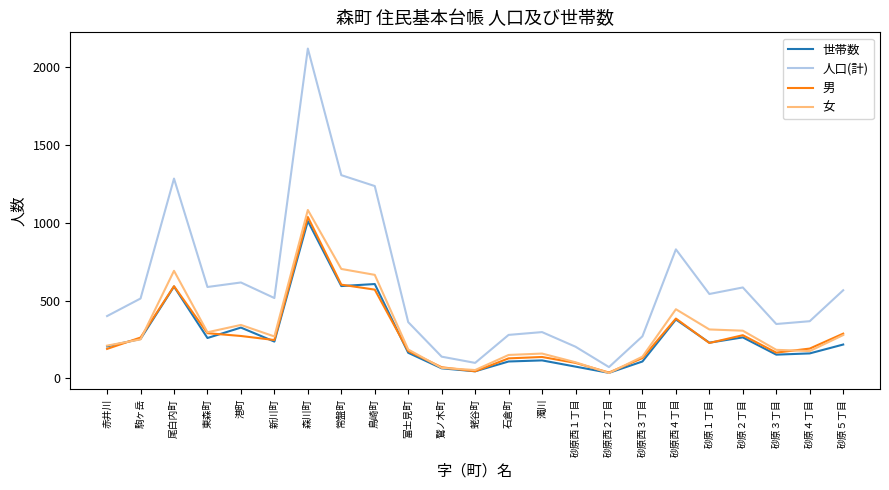

At how many categories does at least one series exceed 1624?

1